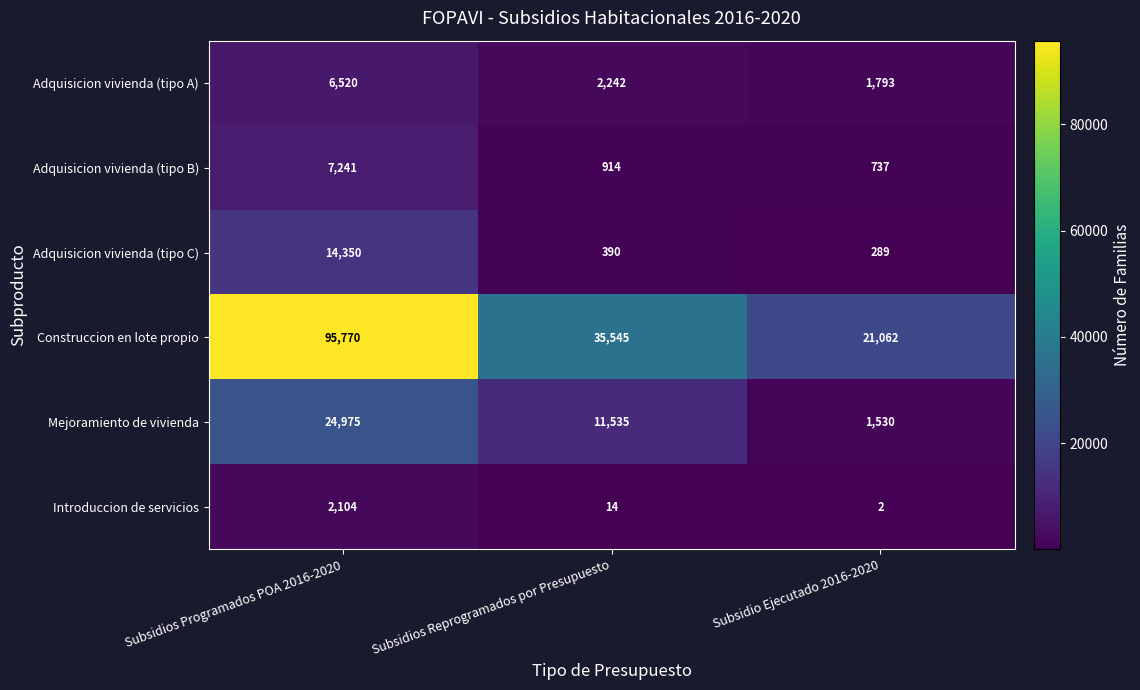

Reading left to right, list all the values displayed in this chart.

Adquisicion vivienda (tipo A): Subsidios Programados POA 2016-2020=6520	Subsidios Reprogramados por Presupuesto=2242	Subsidio Ejecutado 2016-2020=1793
Adquisicion vivienda (tipo B): Subsidios Programados POA 2016-2020=7241	Subsidios Reprogramados por Presupuesto=914	Subsidio Ejecutado 2016-2020=737
Adquisicion vivienda (tipo C): Subsidios Programados POA 2016-2020=14350	Subsidios Reprogramados por Presupuesto=390	Subsidio Ejecutado 2016-2020=289
Construccion en lote propio: Subsidios Programados POA 2016-2020=95770	Subsidios Reprogramados por Presupuesto=35545	Subsidio Ejecutado 2016-2020=21062
Mejoramiento de vivienda: Subsidios Programados POA 2016-2020=24975	Subsidios Reprogramados por Presupuesto=11535	Subsidio Ejecutado 2016-2020=1530
Introduccion de servicios: Subsidios Programados POA 2016-2020=2104	Subsidios Reprogramados por Presupuesto=14	Subsidio Ejecutado 2016-2020=2